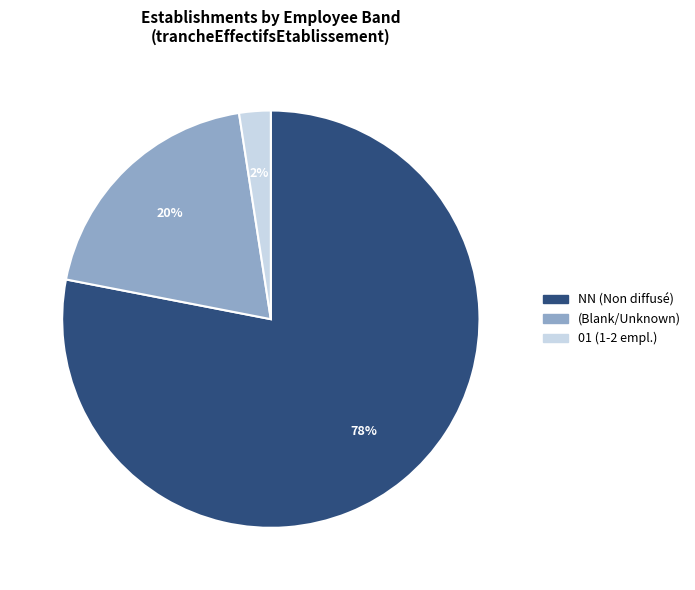

How many slices are in this pie chart?

3